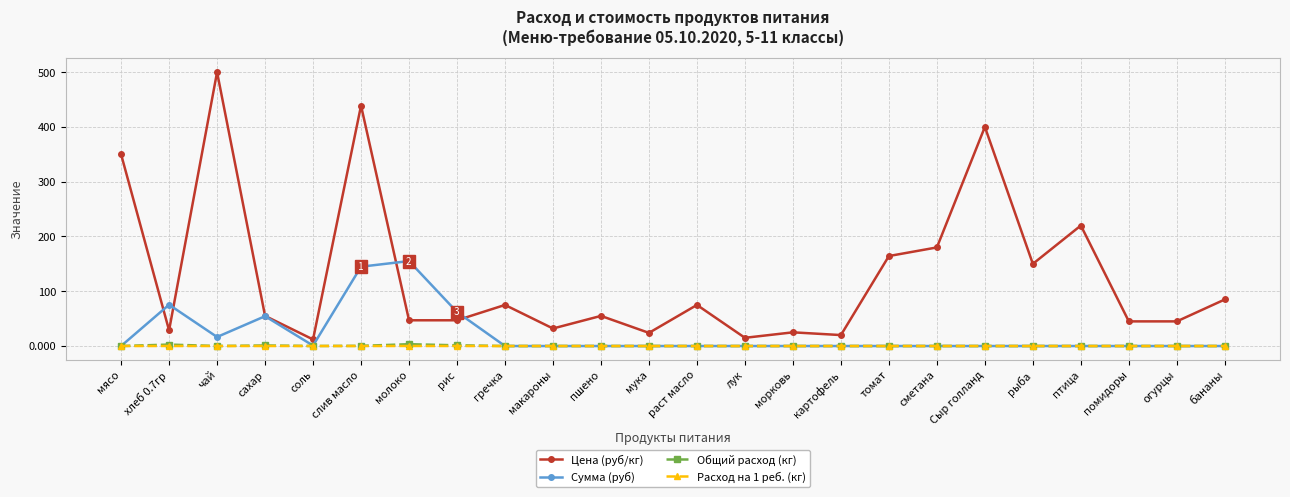

What is the sum of all Сумма (руб) values?

509.1